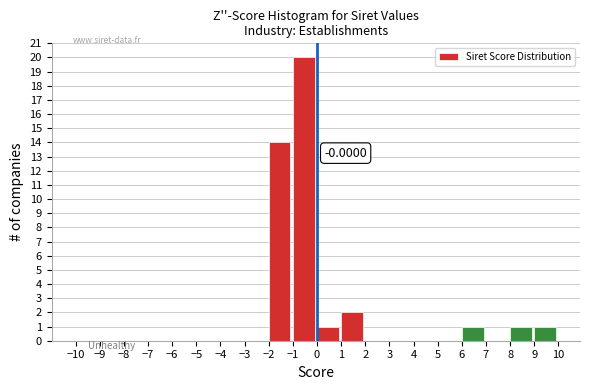

Which range on the x-axis has the tallest bar?

-1 to 0